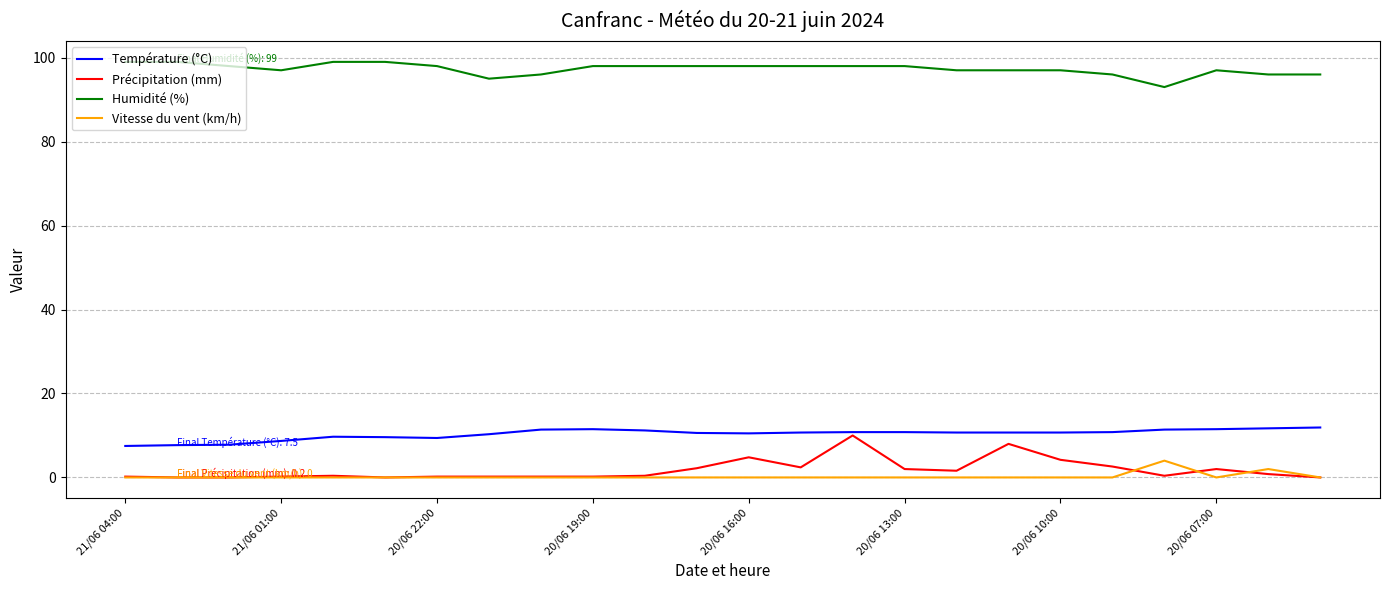

Which series has the largest range (max minus min)?

Précipitation (mm)